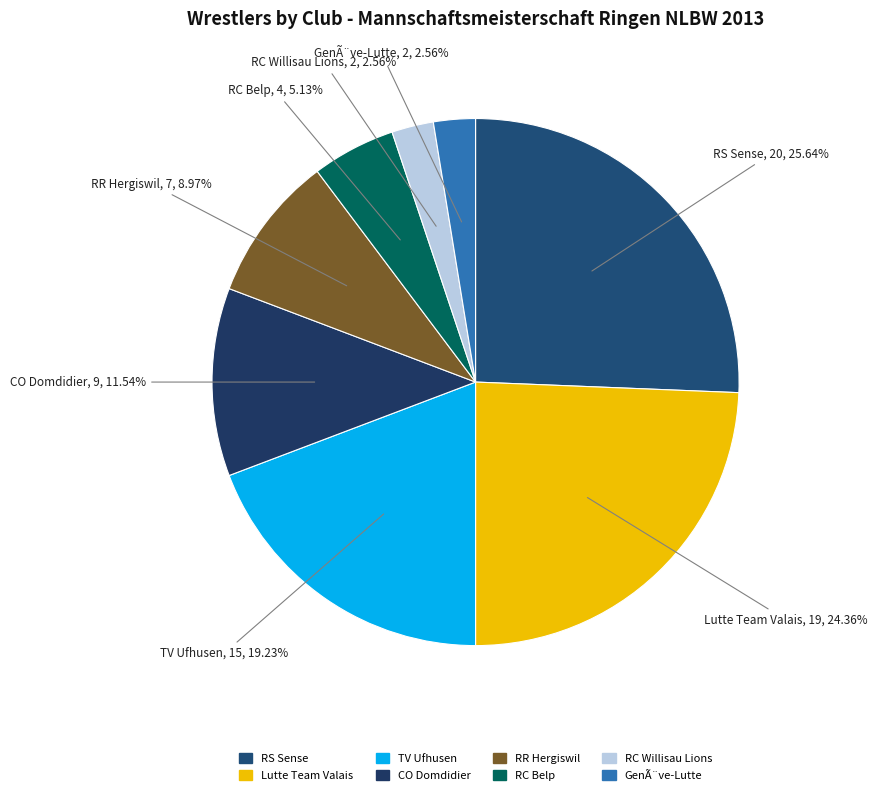

How many slices are in this pie chart?

8